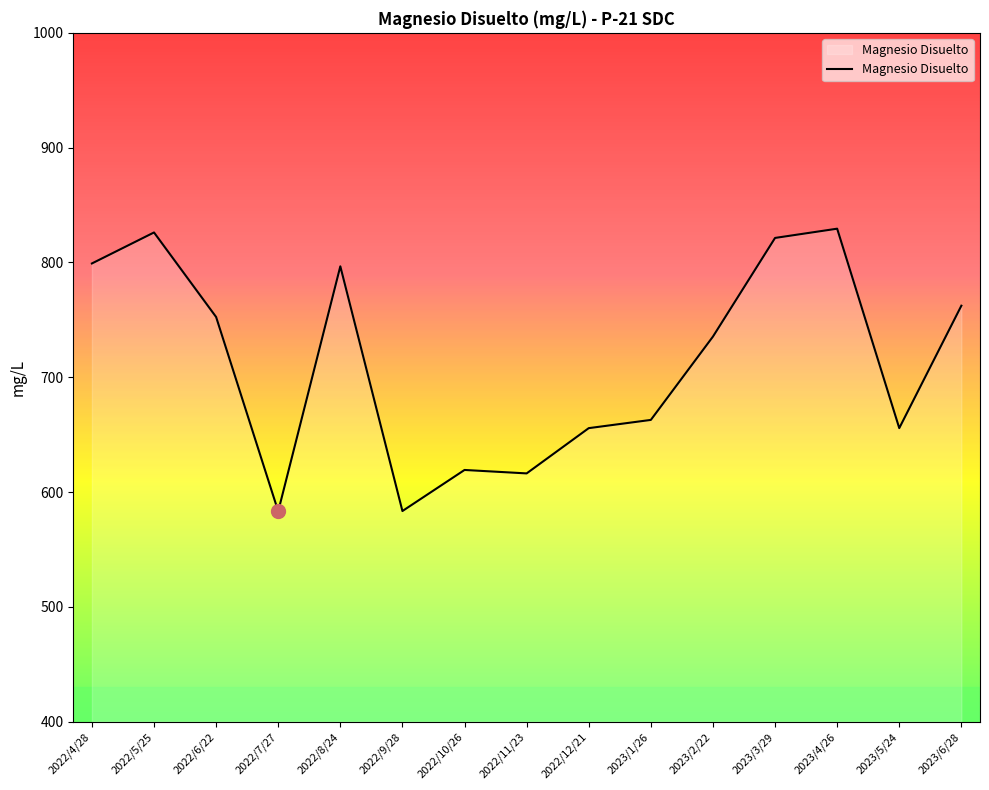

What position from the left is 2023/6/28?

15